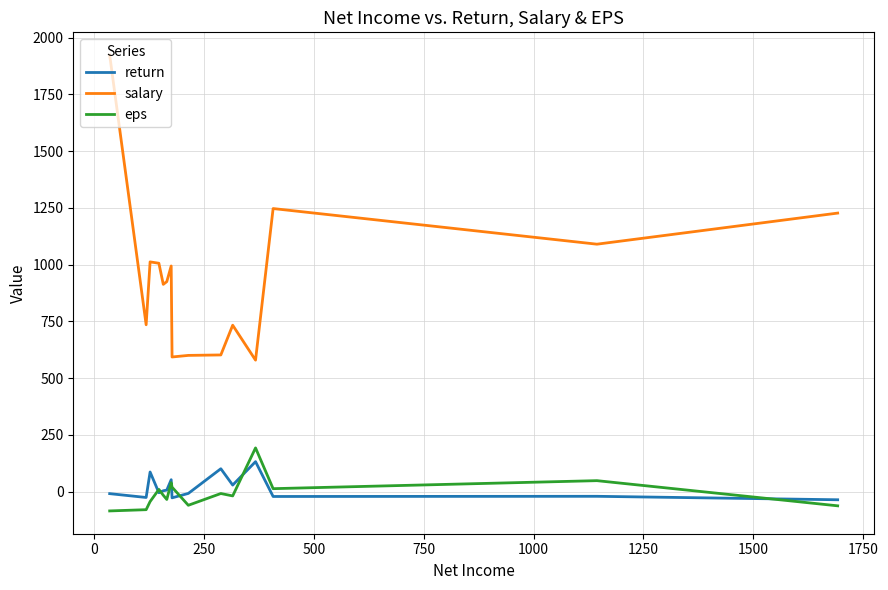

What is the greatest value displayed?

1923.0